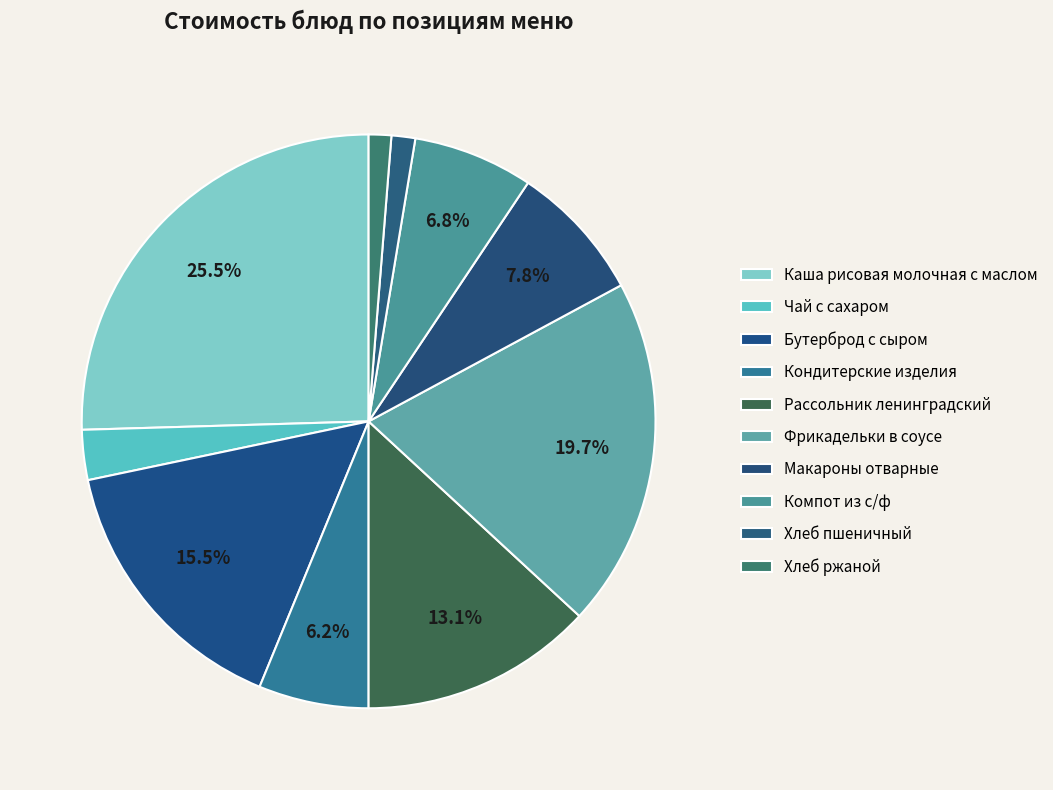

Is it true that Хлеб пшеничный is 1% of the pie?

True